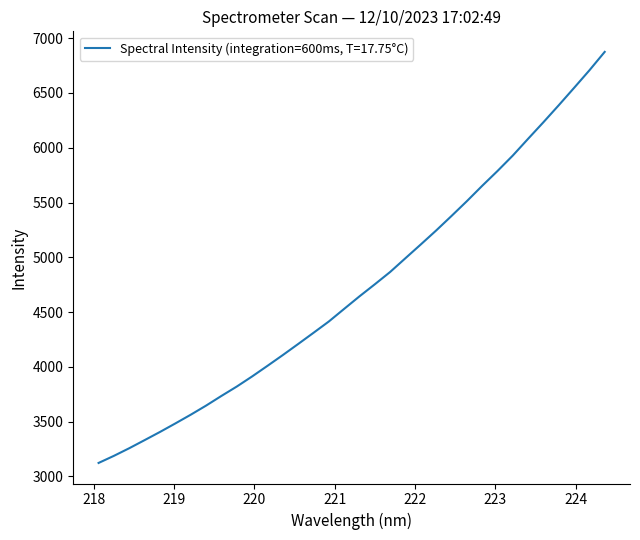

What is the minimum value shown in the chart?

3123.6